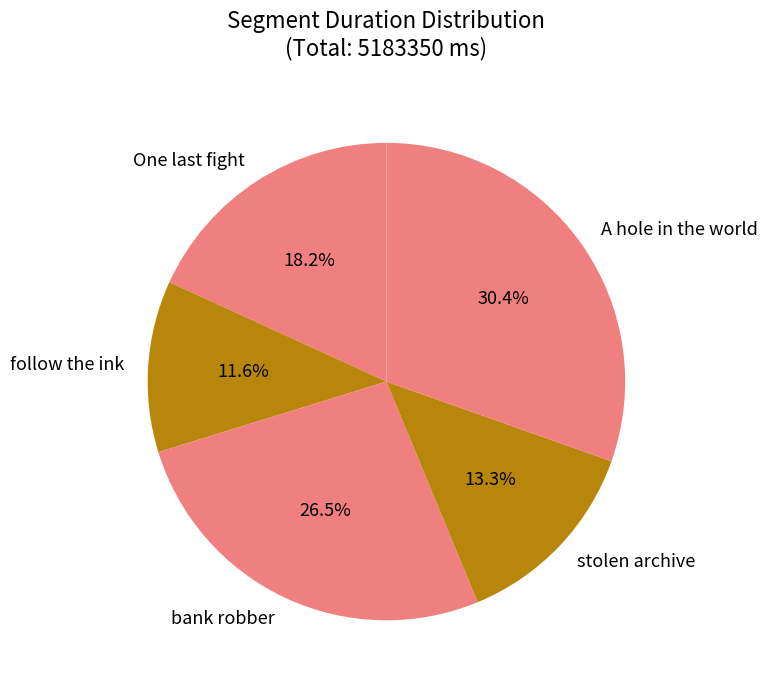

Is the sum of stolen archive and A hole in the world greater than half?

No